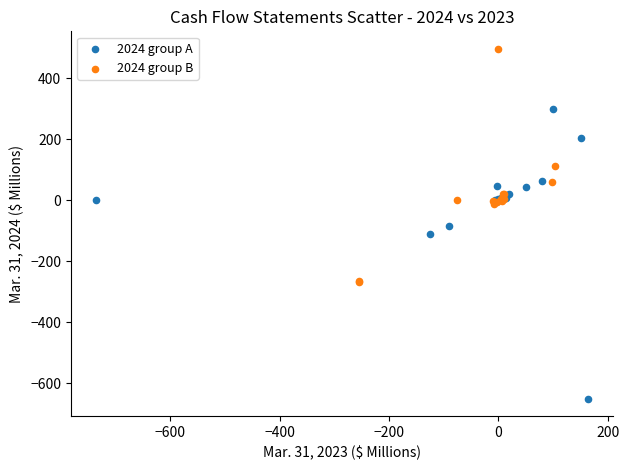

What are all the series names shown in the legend?

2024 group A, 2024 group B